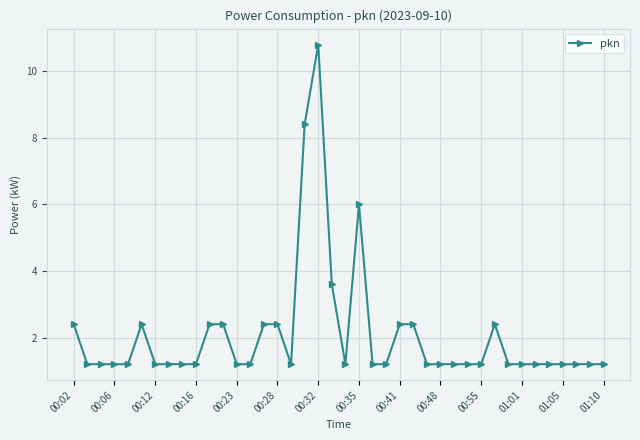

What is the maximum value shown in the chart?

10.8